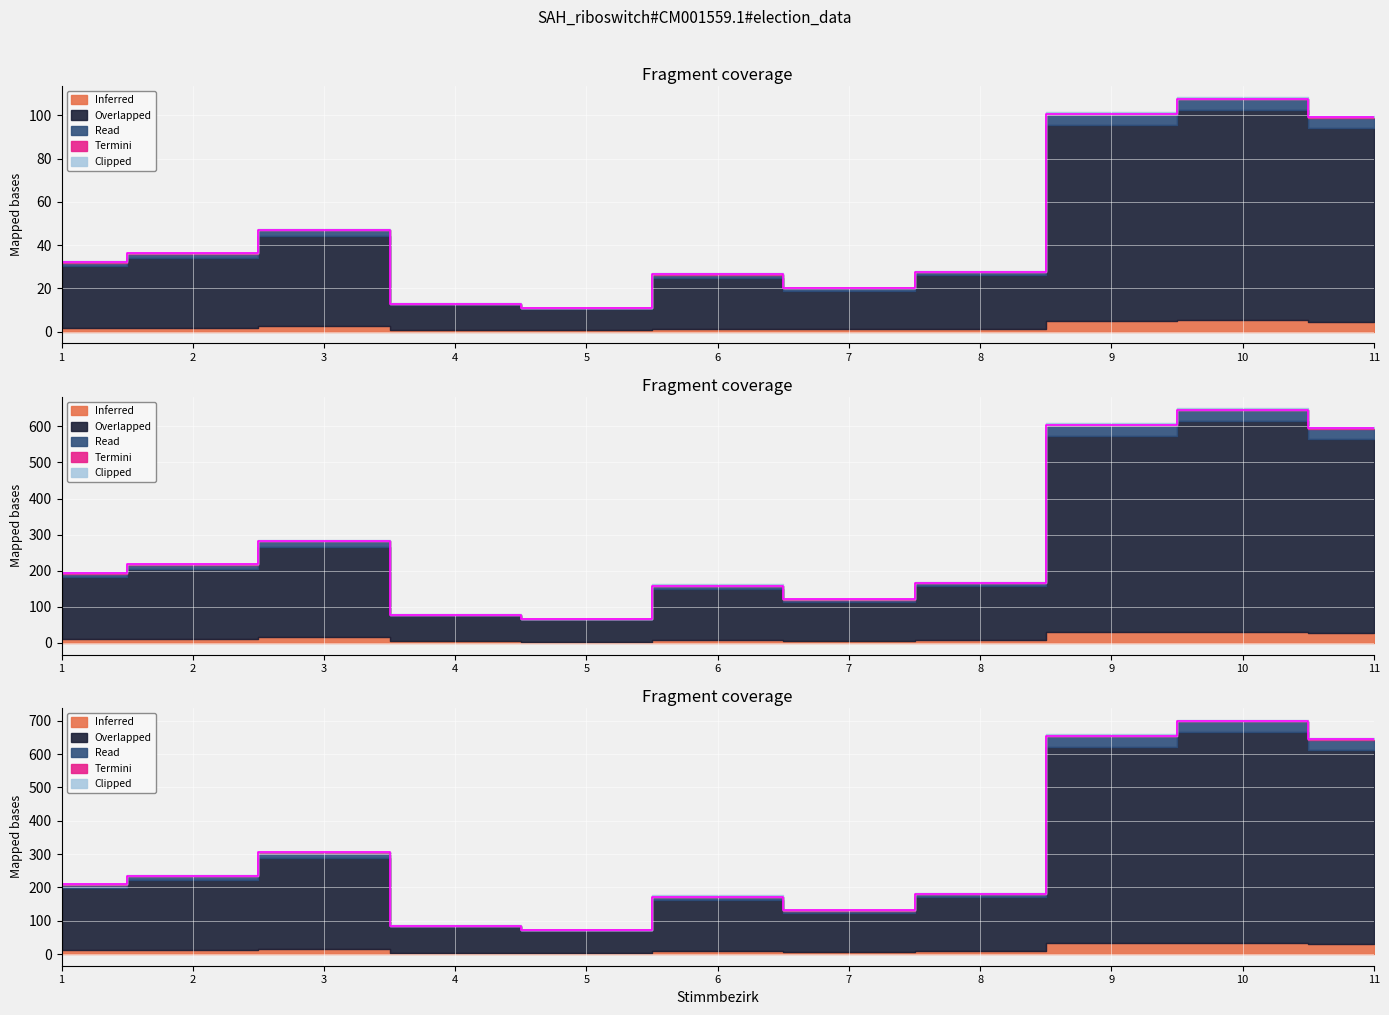

In D, how many points are higher than both neighbors (excluding endpoints)?

3